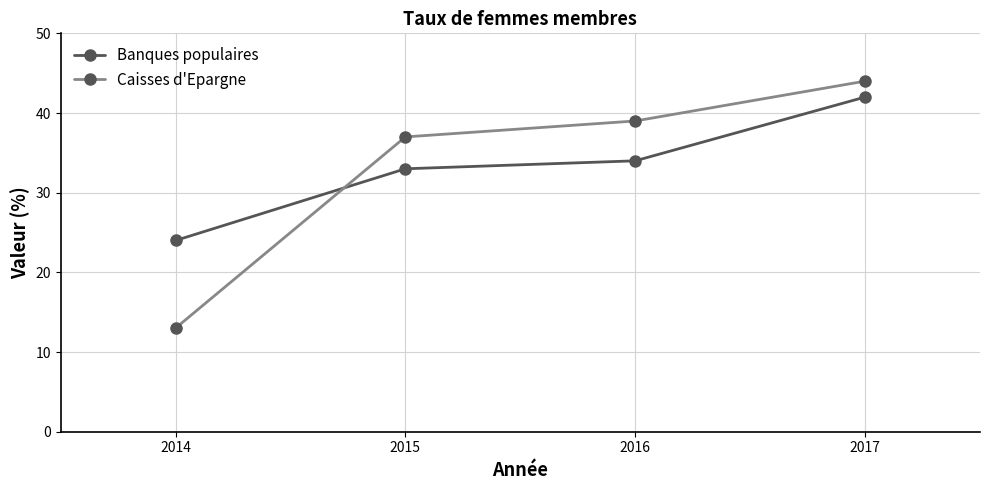

Reading right to left, transcribe all the data shown in this chart.

Banques populaires: 2017=42	2016=34	2015=33	2014=24
Caisses d'Epargne: 2017=44	2016=39	2015=37	2014=13